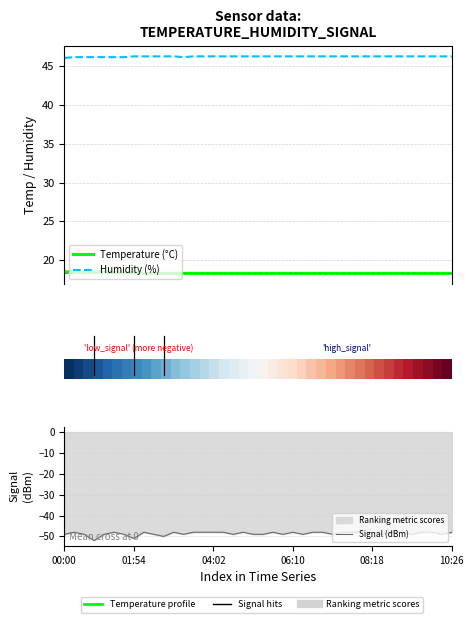

At how many categories does at least one series exceed 12?

40